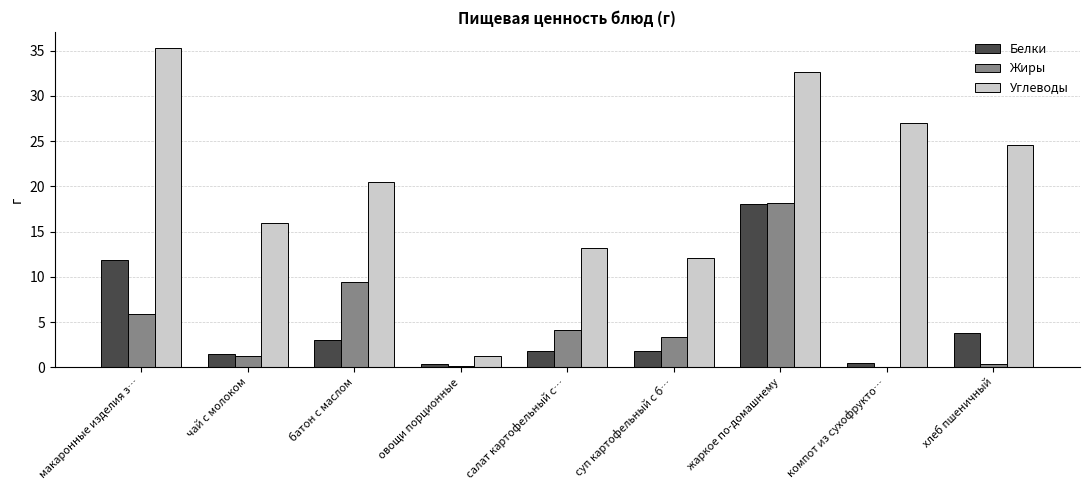

Which series changed the most between батон с маслом and овощи порционные?

Углеводы